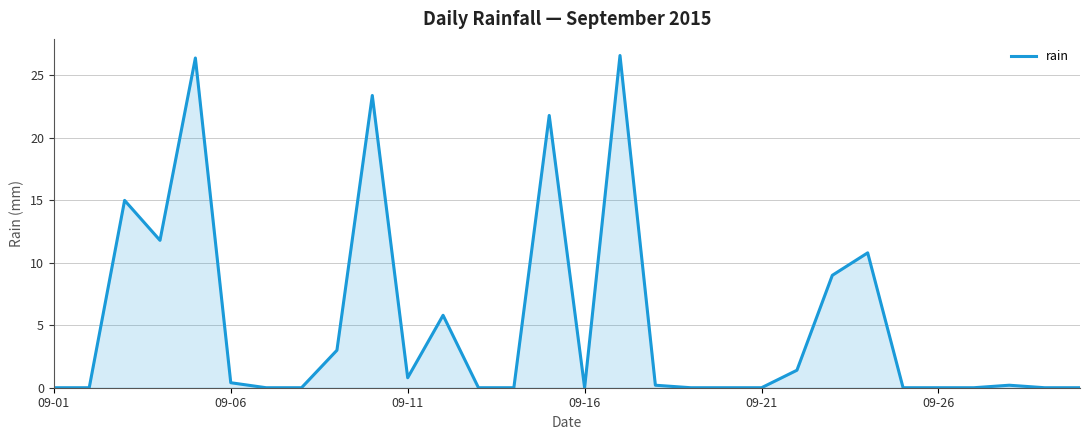

Does the chart display data point markers on the line(s)?

No